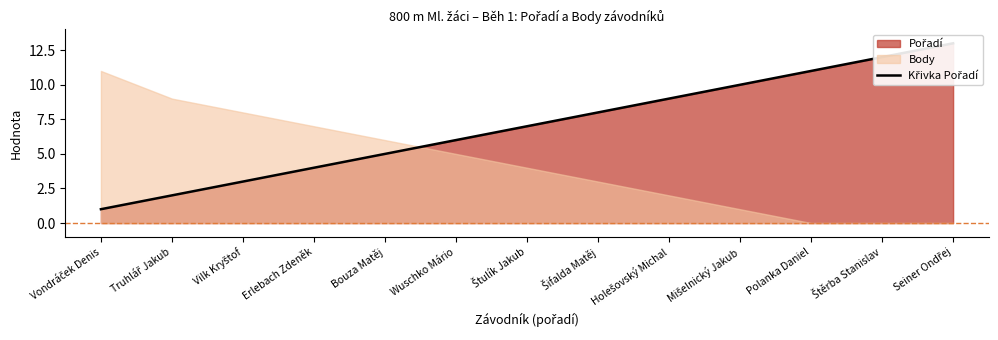

Does the chart have visible grid lines?

No